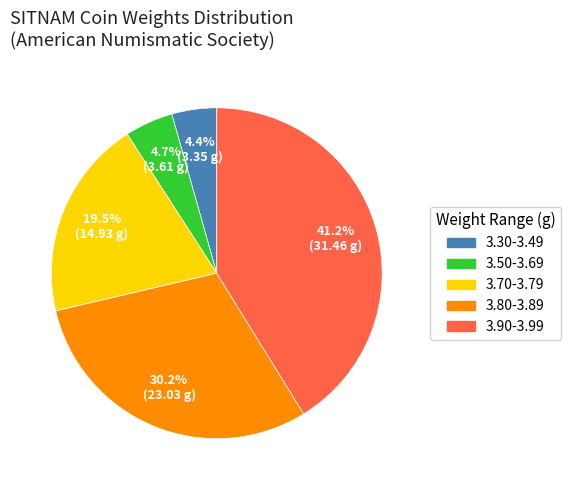

Is there a majority slice in this chart?

No